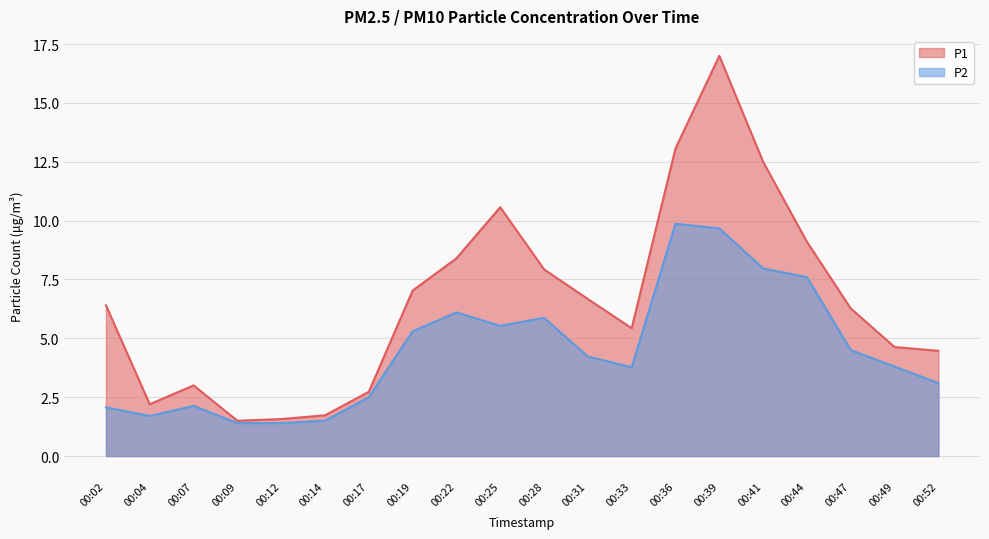

What is the difference between the highest and lowest values at 00:17?

0.2